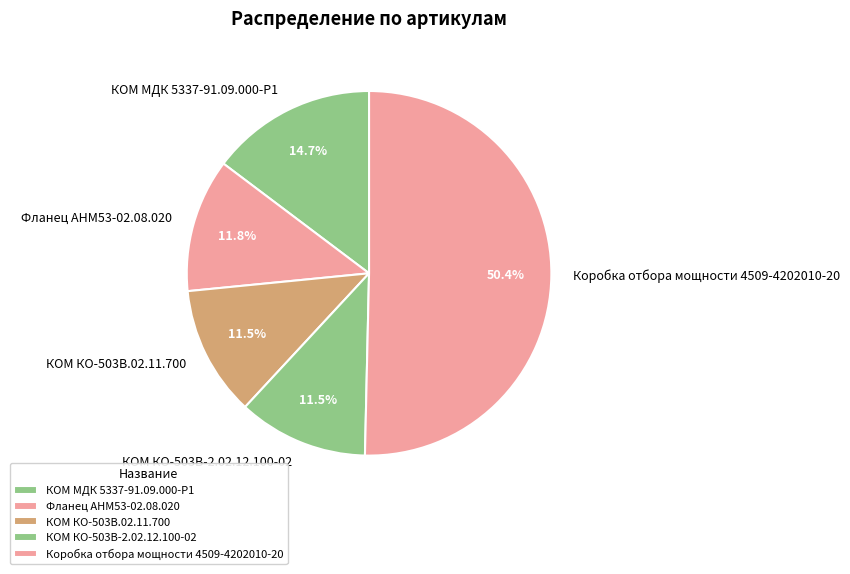

Between КОМ КО-503В.02.11.700 and Коробка отбора мощности 4509-4202010-20, which is larger?

Коробка отбора мощности 4509-4202010-20